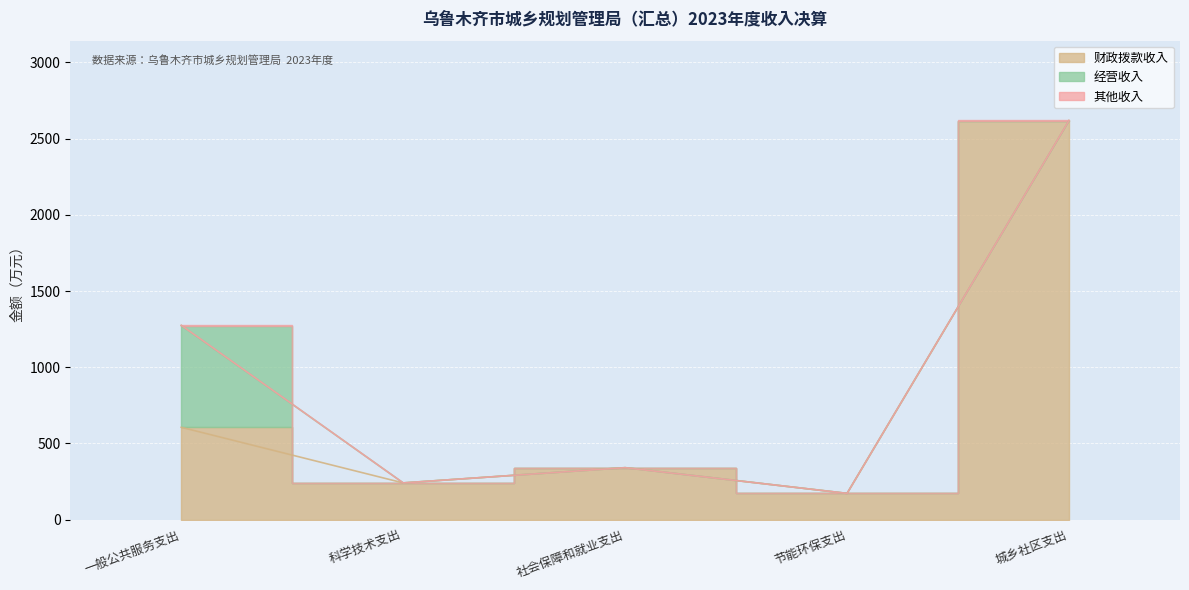

At which category is the sum across all series the highest?

城乡社区支出